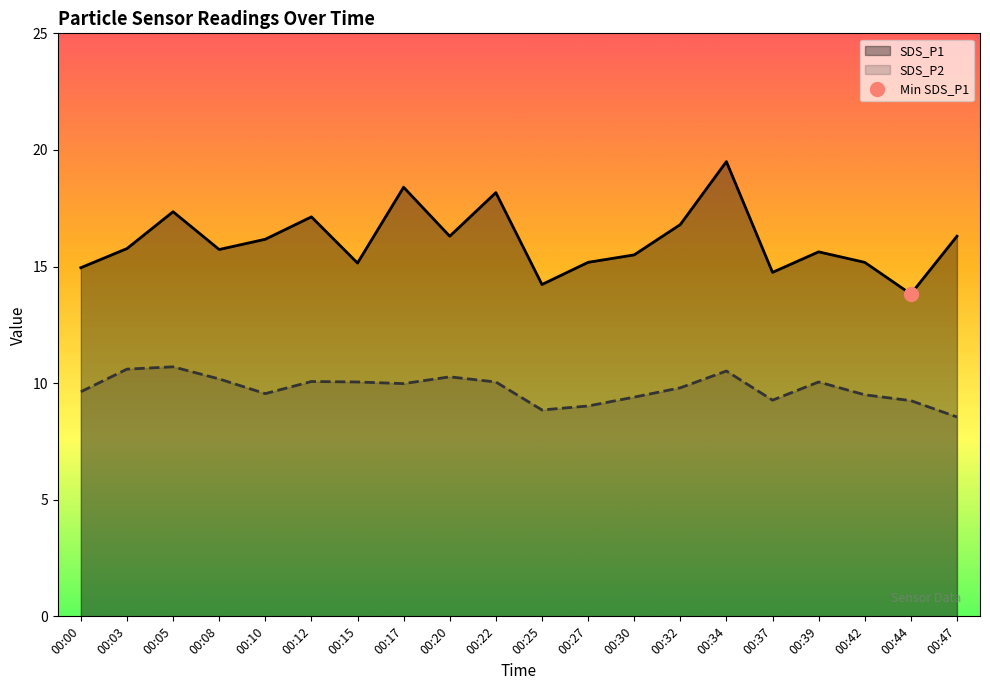

Is it true that SDS_P1 equals 3.2 at 00:00?

False